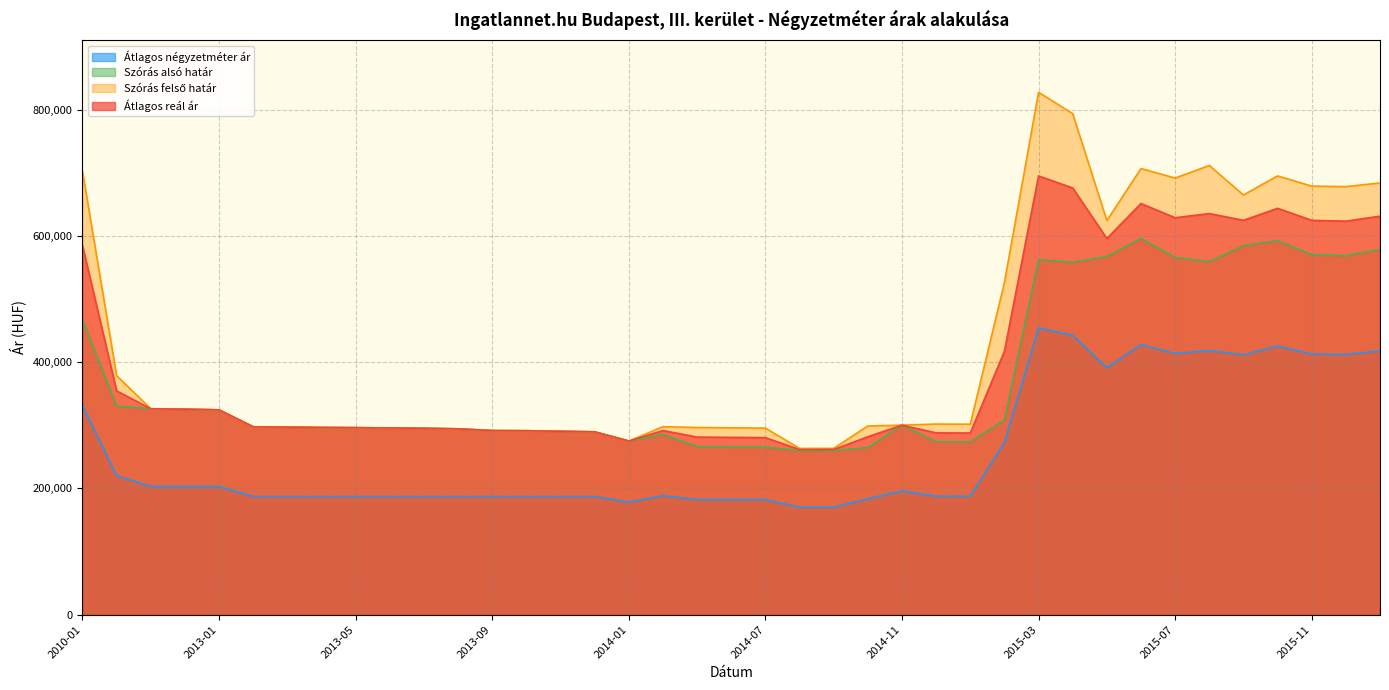

What is the sum of all Átlagos reál ár values?

15688511